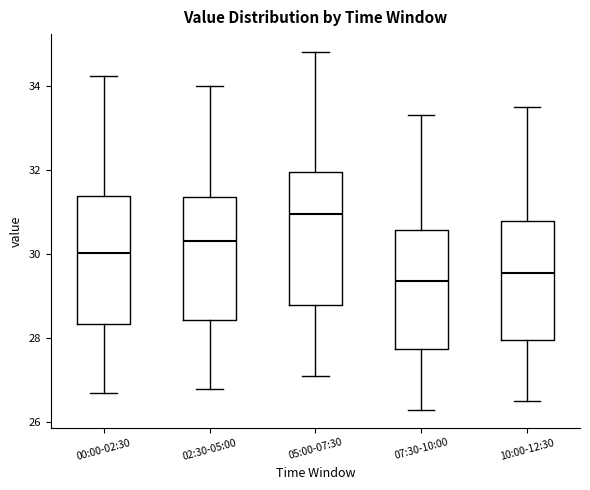

Reading left to right, read every box against the y-axis: the position of its median line, the range the box covers, and the ends of its whiskers. The values are not printed on the chart, so give them approximately, as read against the axis.

00:00-02:30: median 30.0, box 28.4 to 31.4, whiskers 26.8 to 34.2
02:30-05:00: median 30.4, box 28.4 to 31.4, whiskers 26.8 to 34.0
05:00-07:30: median 31.0, box 28.8 to 32.0, whiskers 27.2 to 34.8
07:30-10:00: median 29.4, box 27.8 to 30.6, whiskers 26.4 to 33.4
10:00-12:30: median 29.6, box 28.0 to 30.8, whiskers 26.6 to 33.6